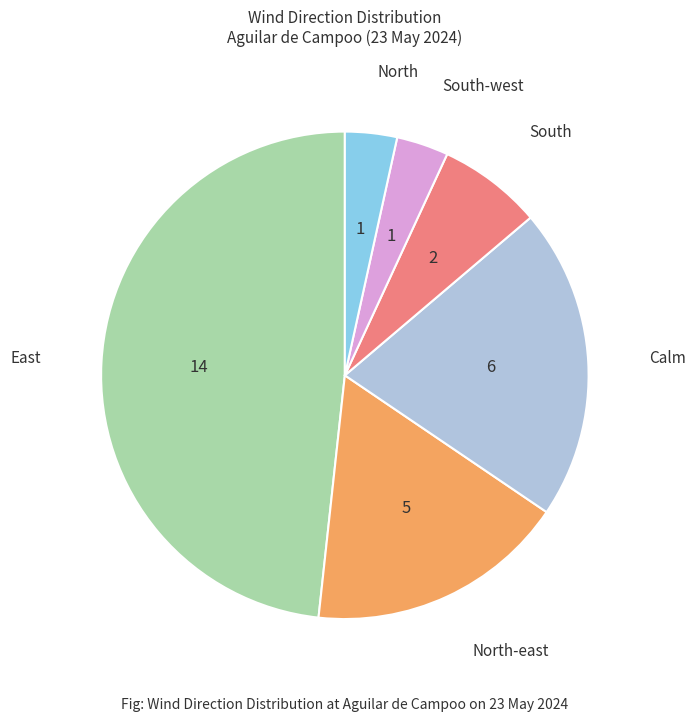

Does any single category account for the majority?

No